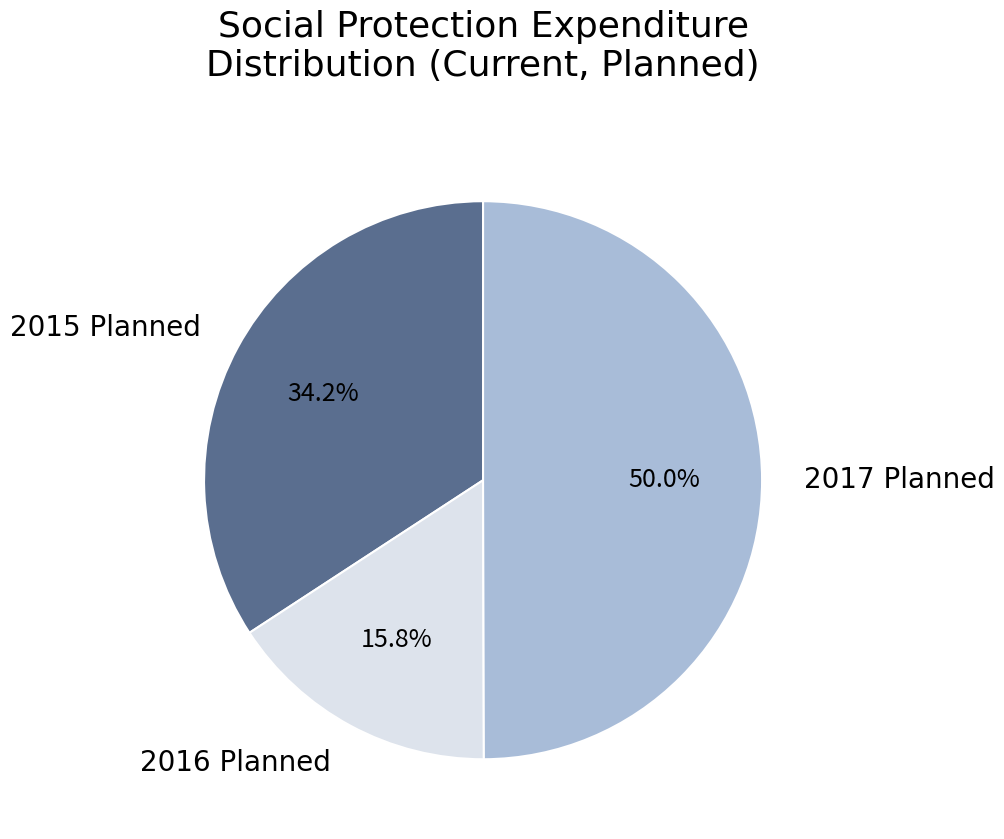

Do 2015 Planned and 2017 Planned together represent more than half of the pie?

Yes